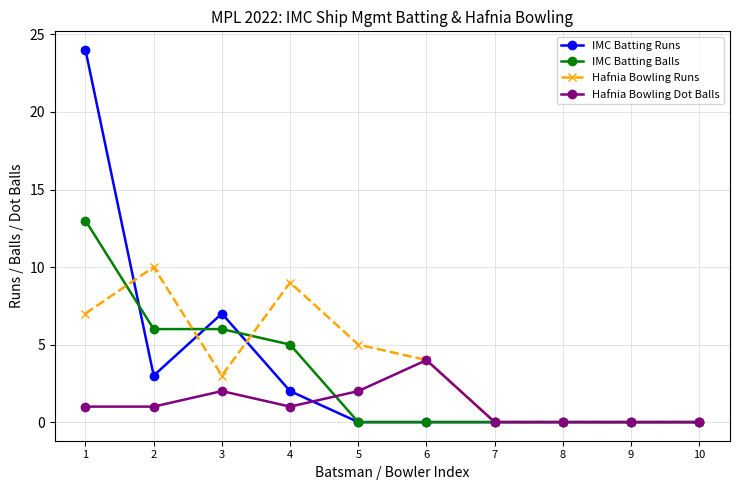

True or false: IMC Batting Runs and Hafnia Bowling Runs cross at least once.

True